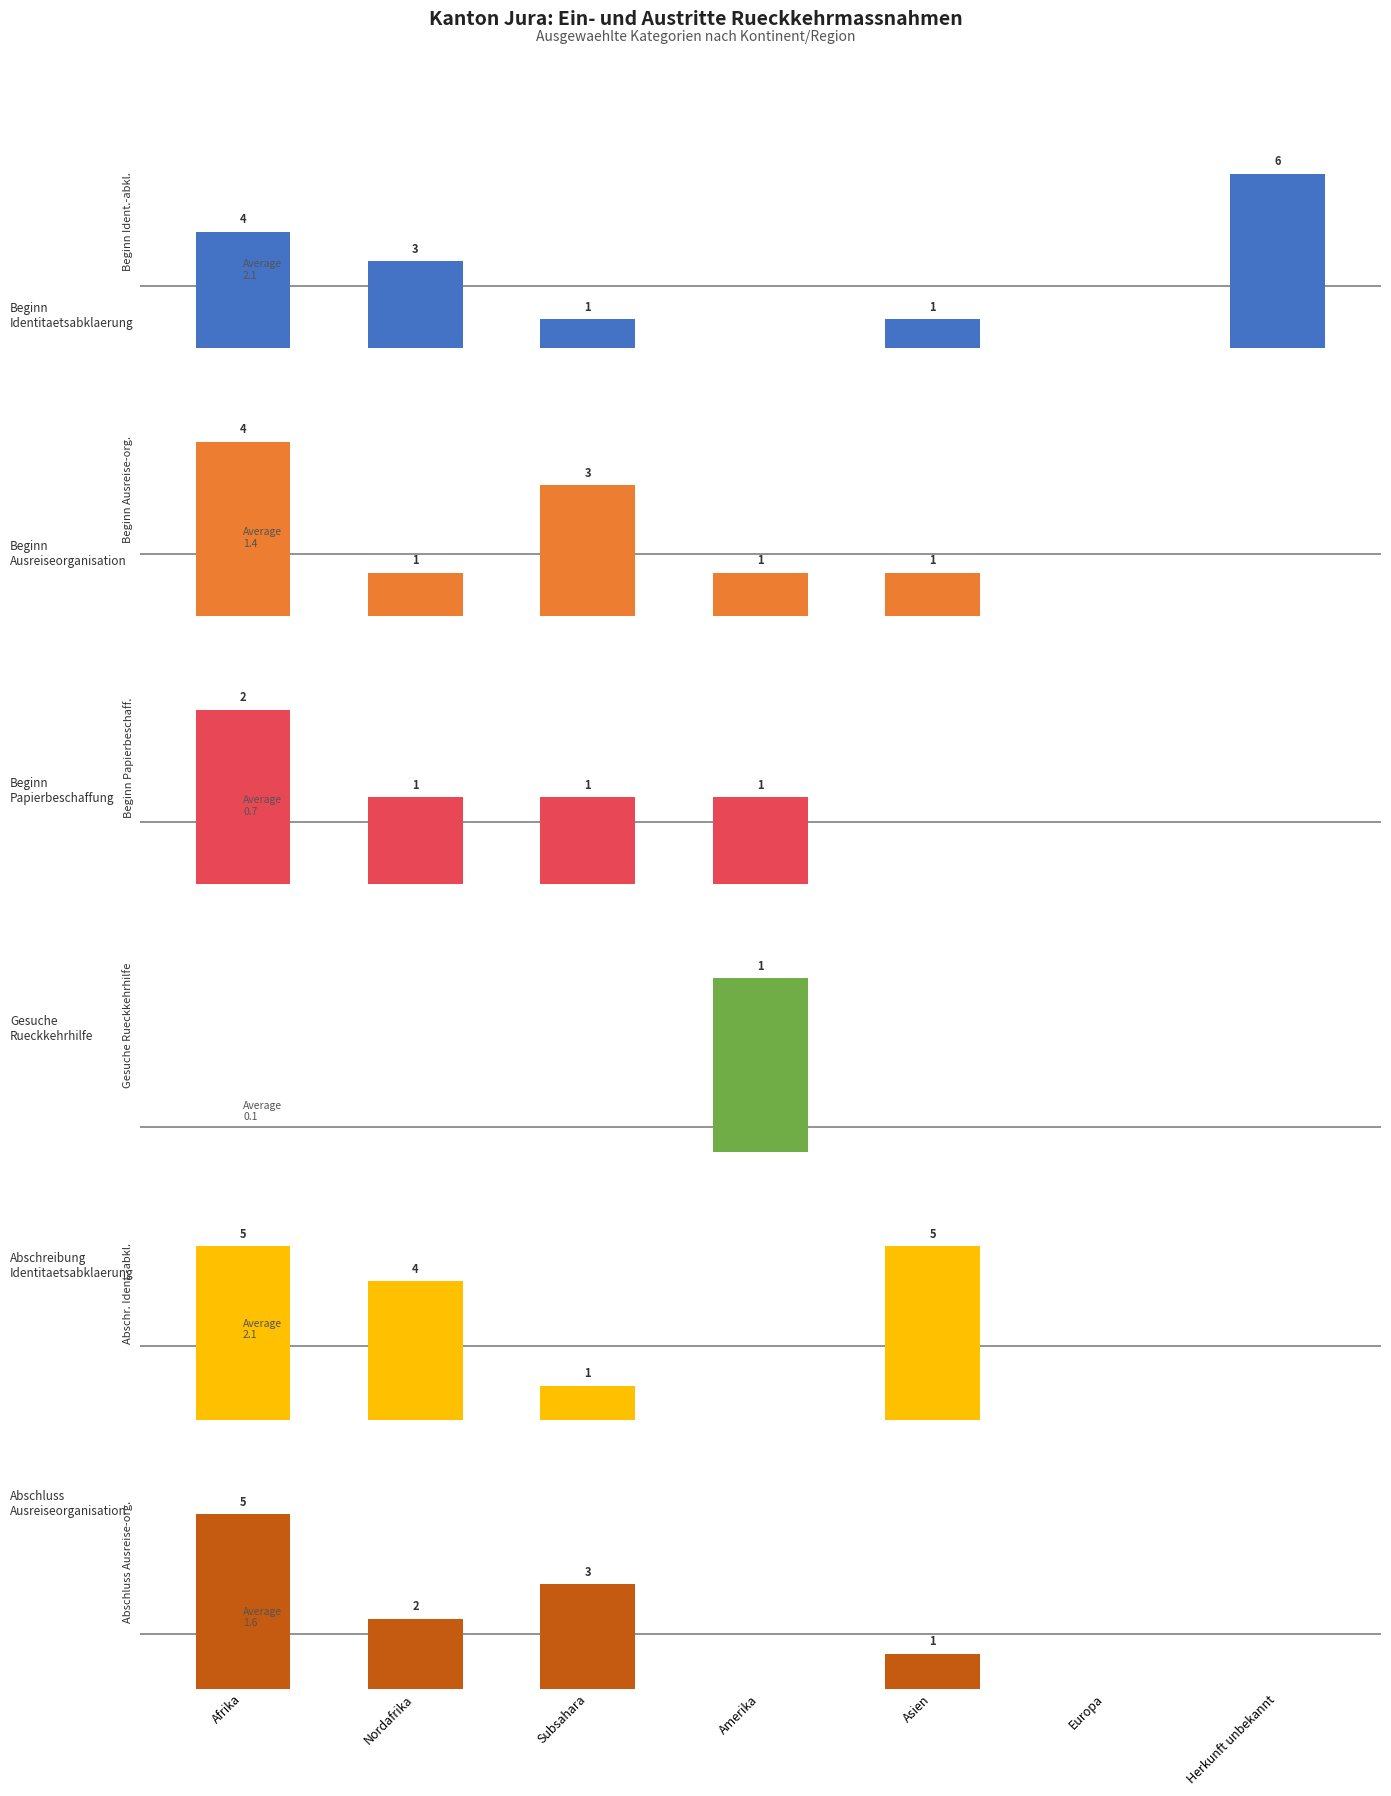

Which series has the widest spread of values?

Beginn Identitaetsabklaerung